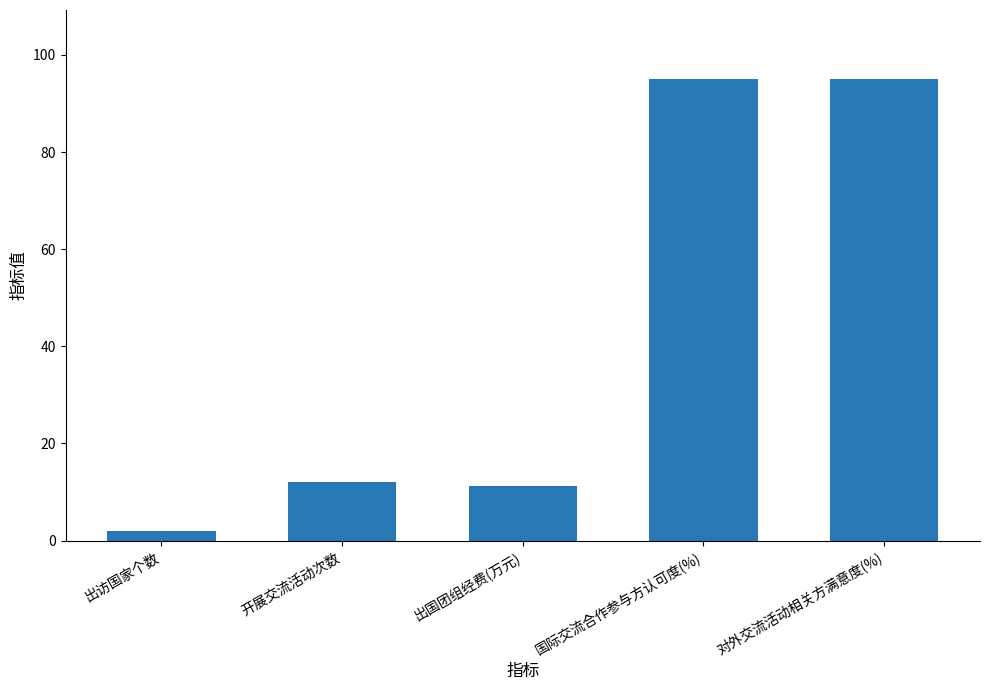

What value does the data have at 开展交流活动次数?

12.0